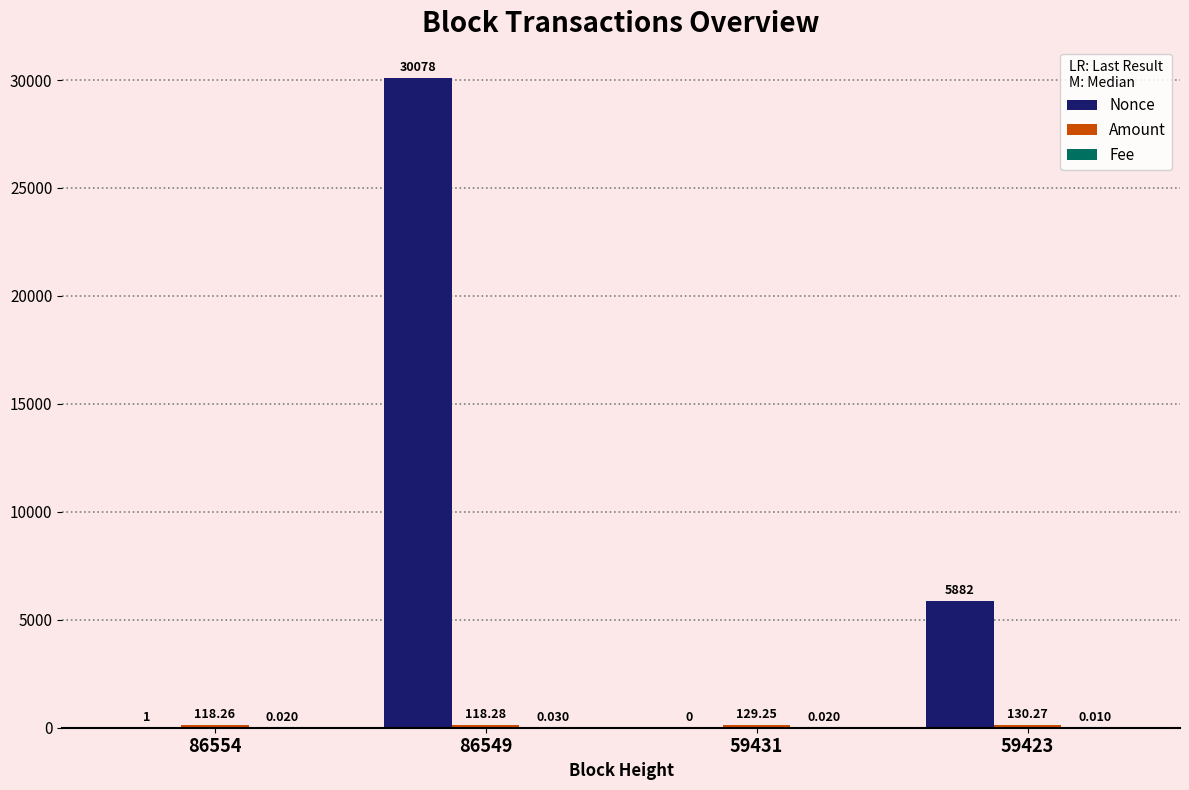

Between 86554 and 59423, which series saw the biggest shift?

Nonce